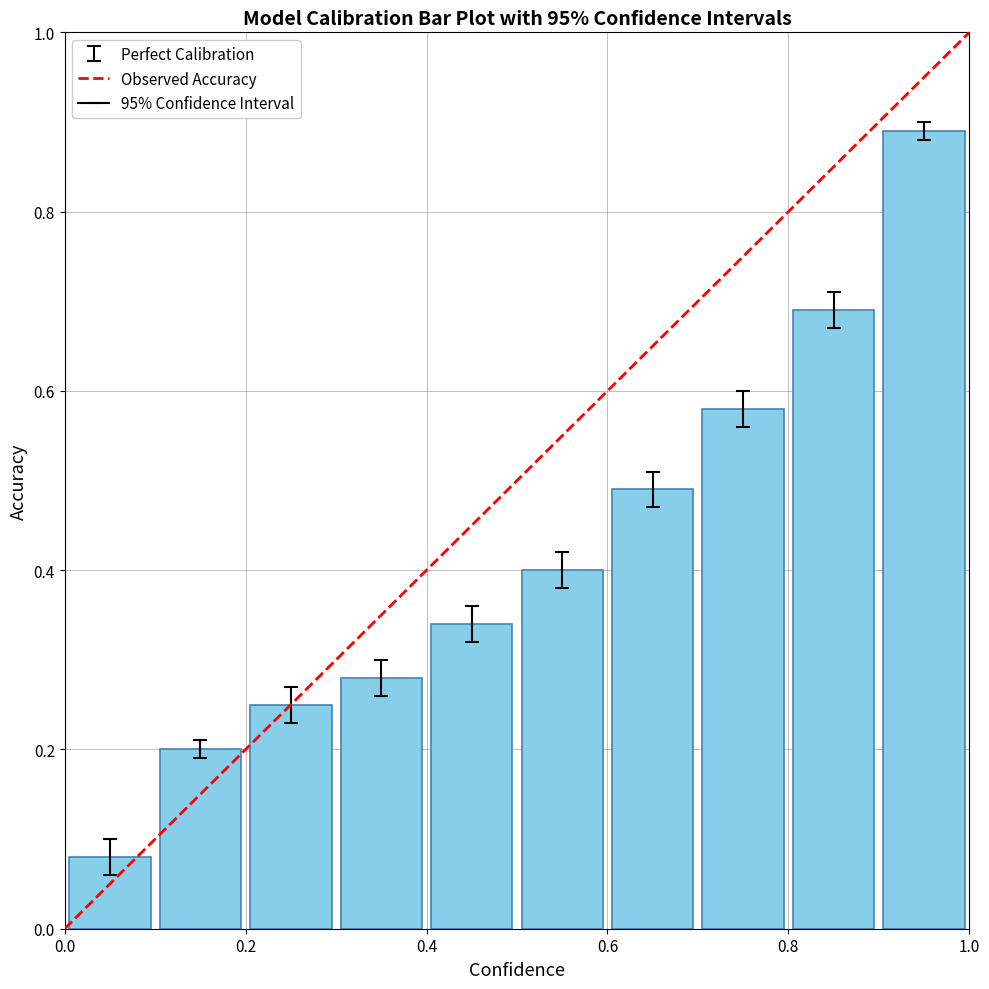

What is the sum of all values?

4.2